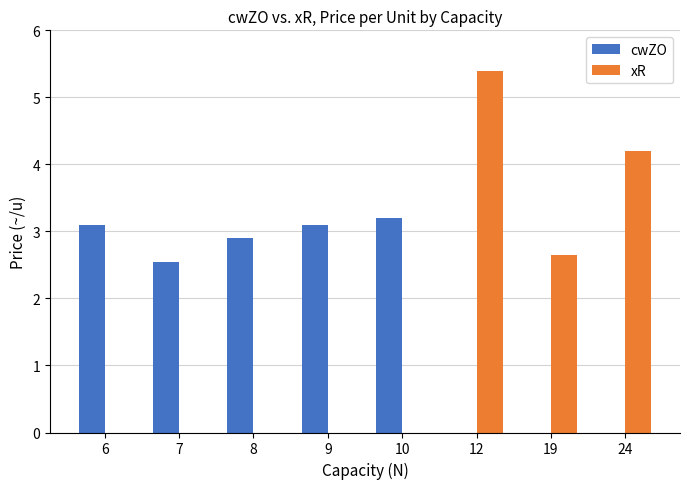

The xR series shows 0.7 at 19. True or false?

False